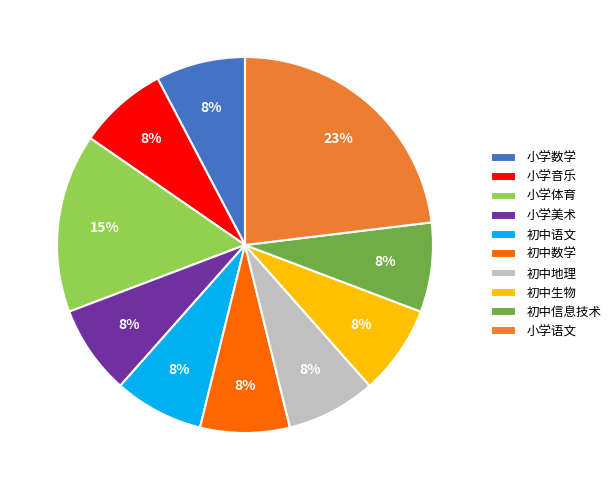

Is there any slice that represents more than half of the pie?

No